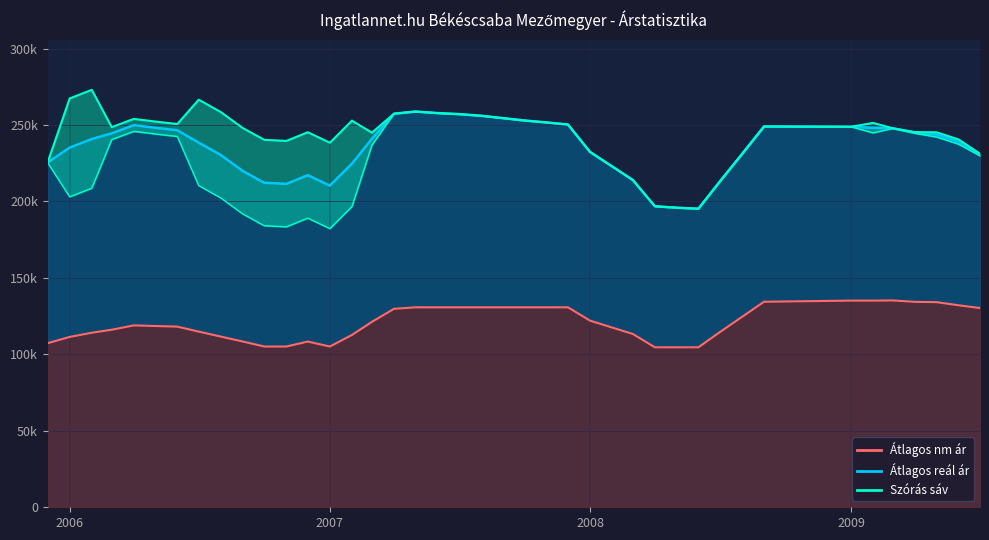

How many data points does each series have?

39